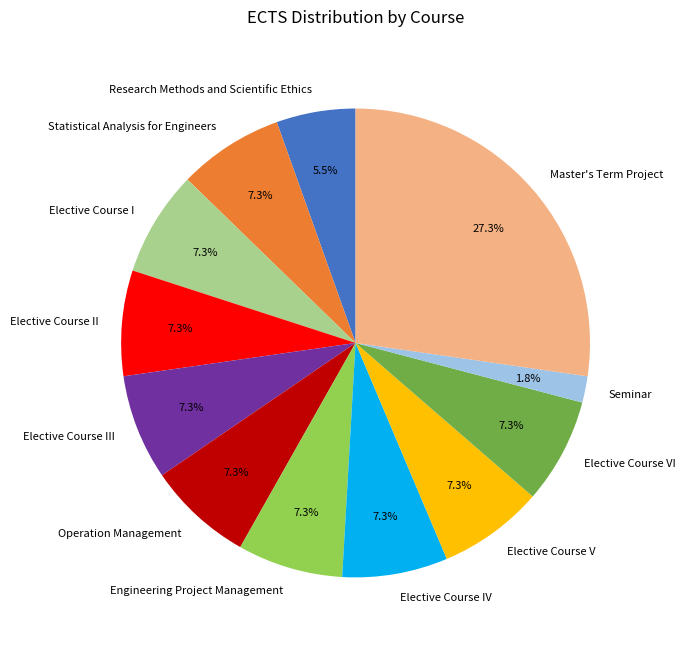

To the nearest percent, what percentage of the pie is Operation Management?

7%